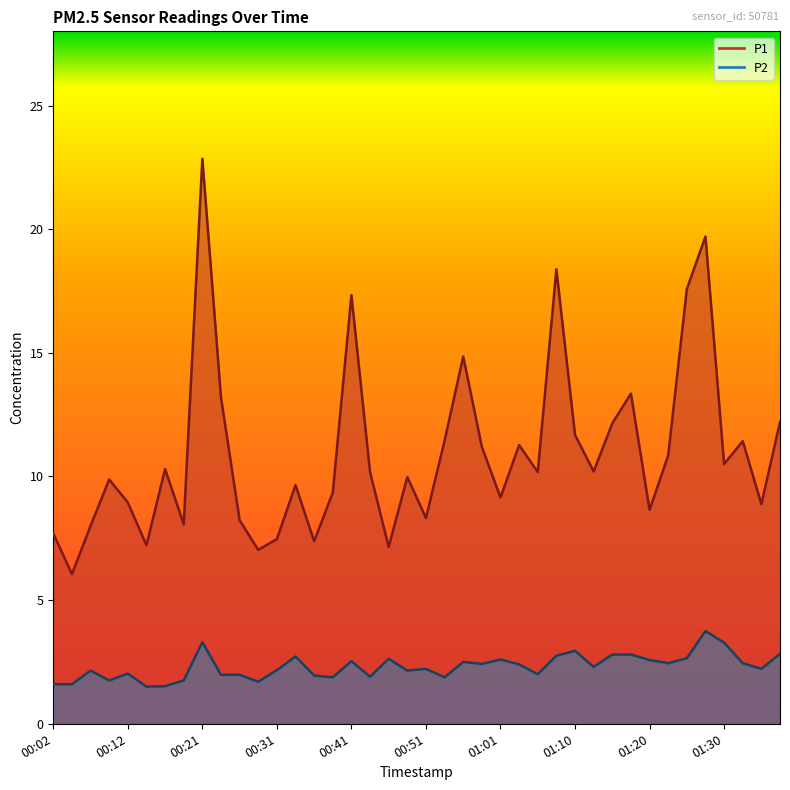

What are all the series names shown in the legend?

P1, P2